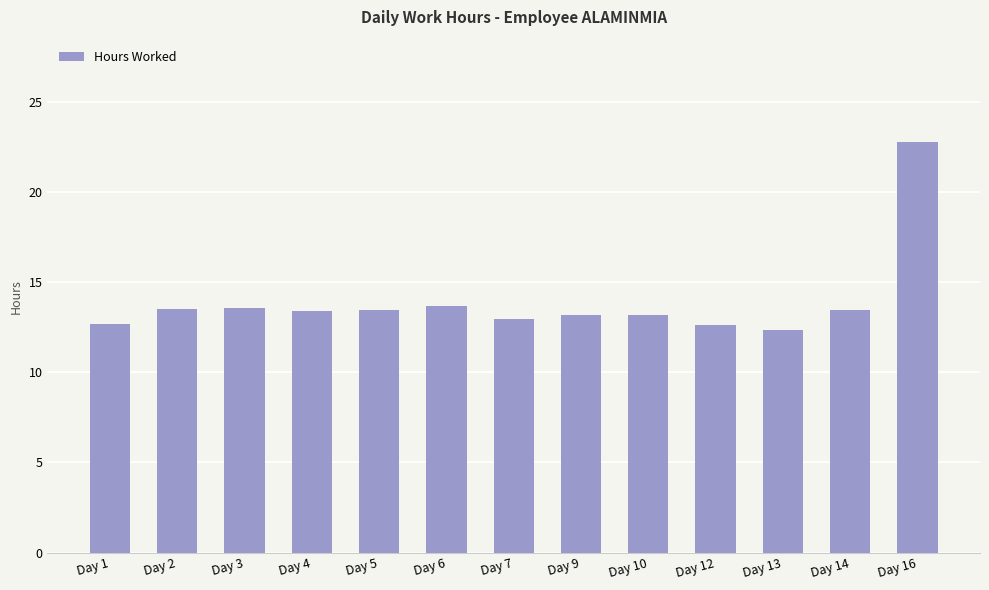

What is the difference between the maximum and second lowest values?

10.2